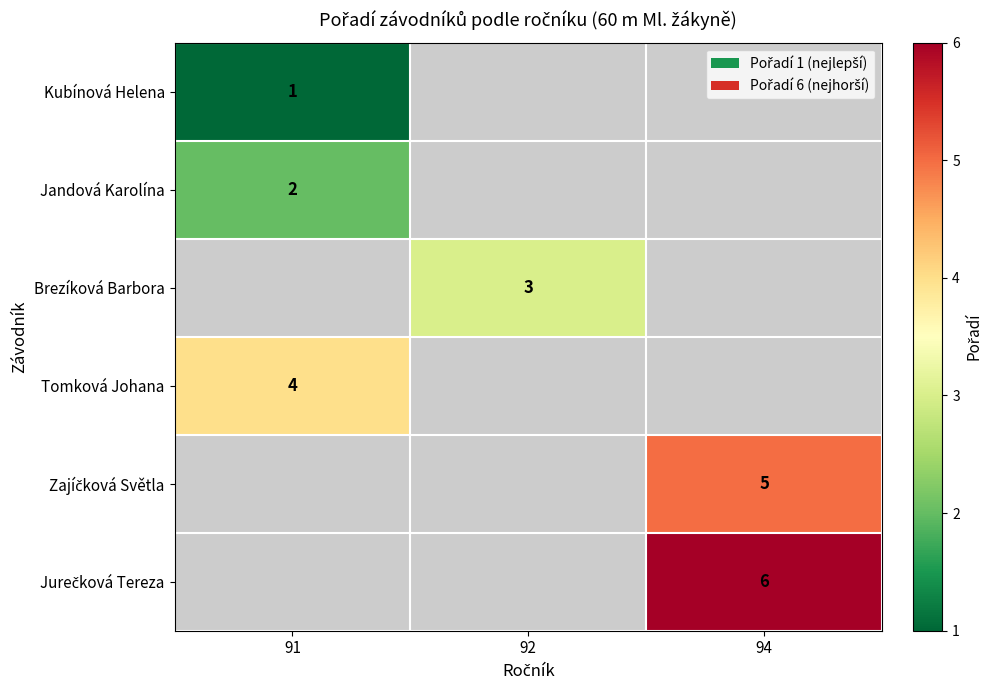

The Jandová Karolína series shows 0.9 at 91. True or false?

False